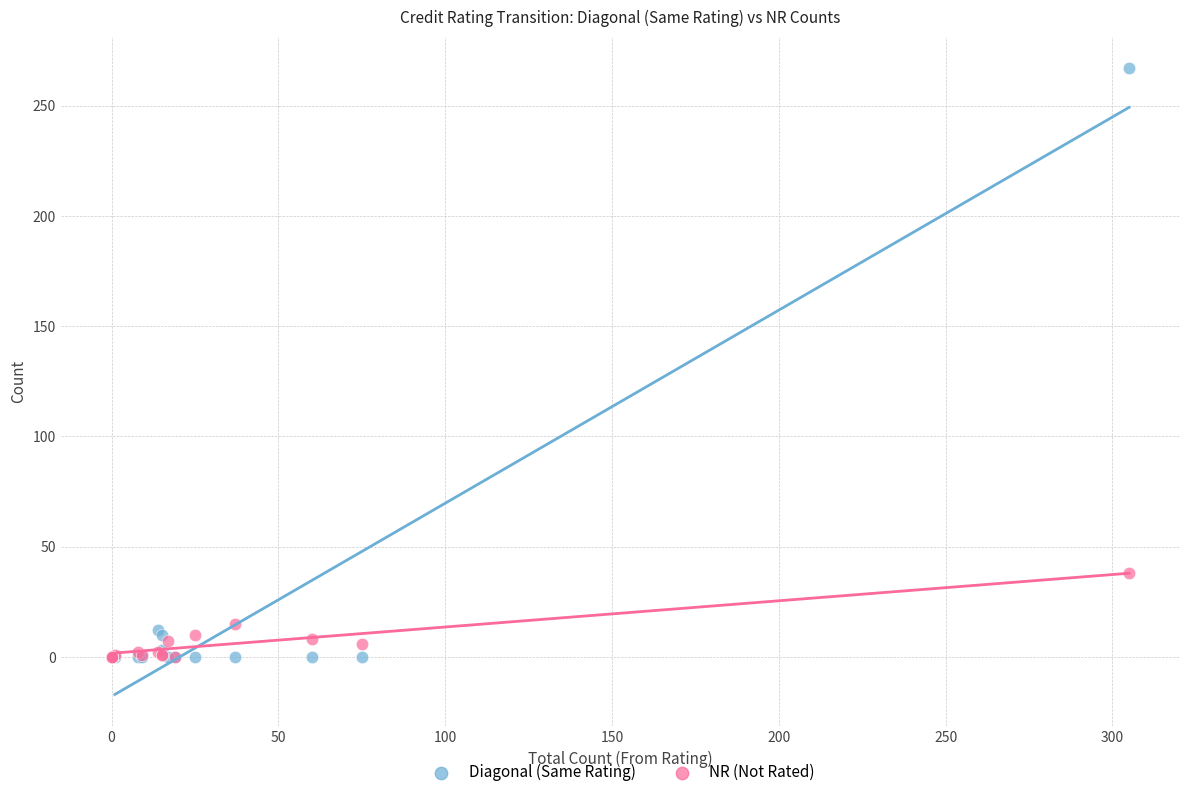

Which series contains the highest Y value?

Diagonal (Same Rating)